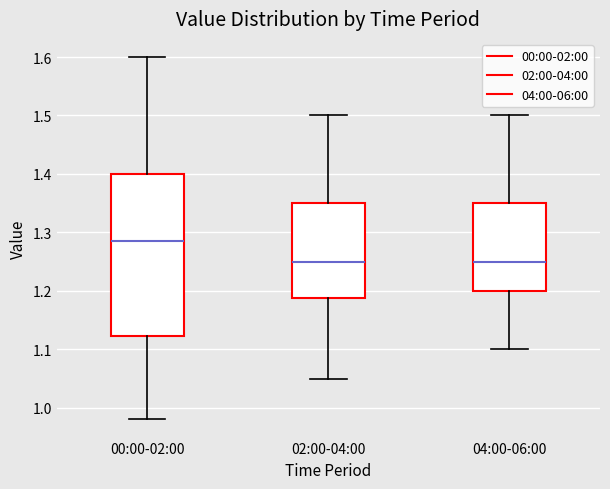

Where does the upper whisker of the box for 00:00-02:00 end on the y-axis? The values are not printed on the chart, so give them approximately, as read against the axis.

1.60